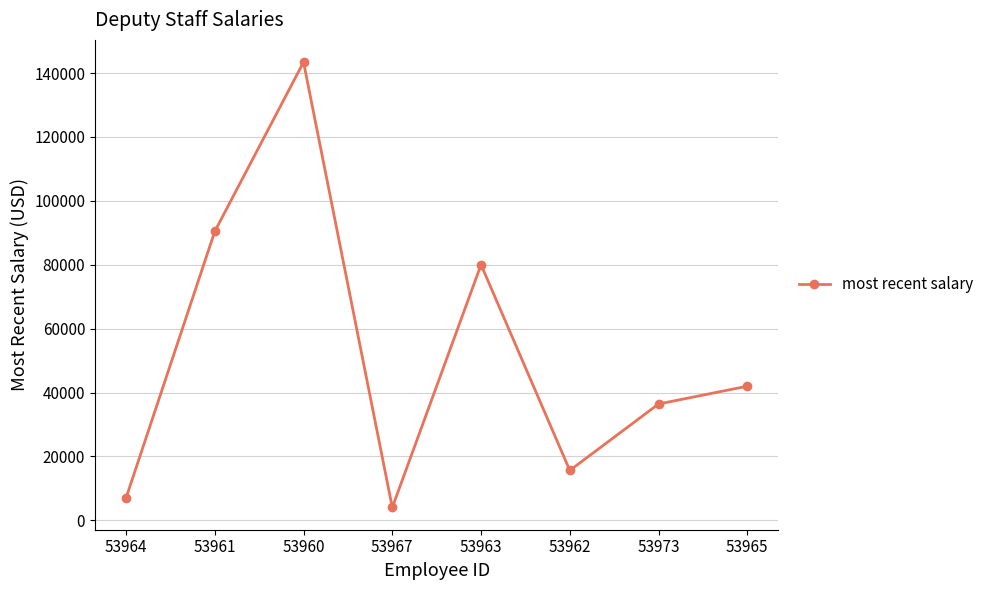

True or false: the data shows 19630.3 at 53965.

False